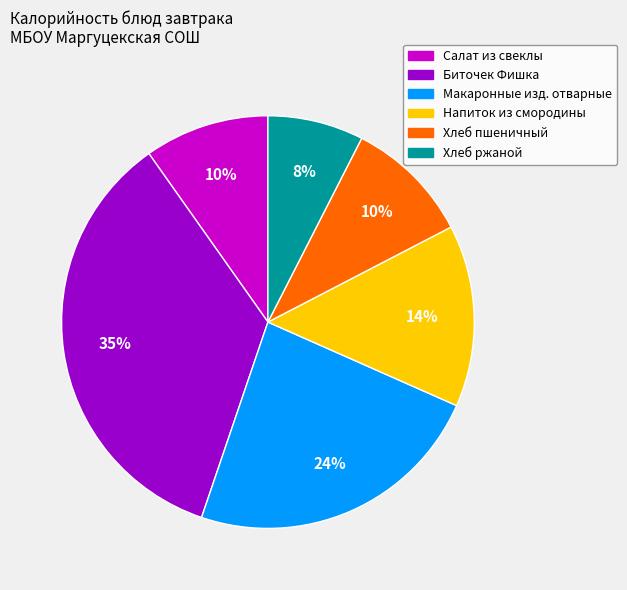

Which slice is the smallest?

Хлеб ржаной